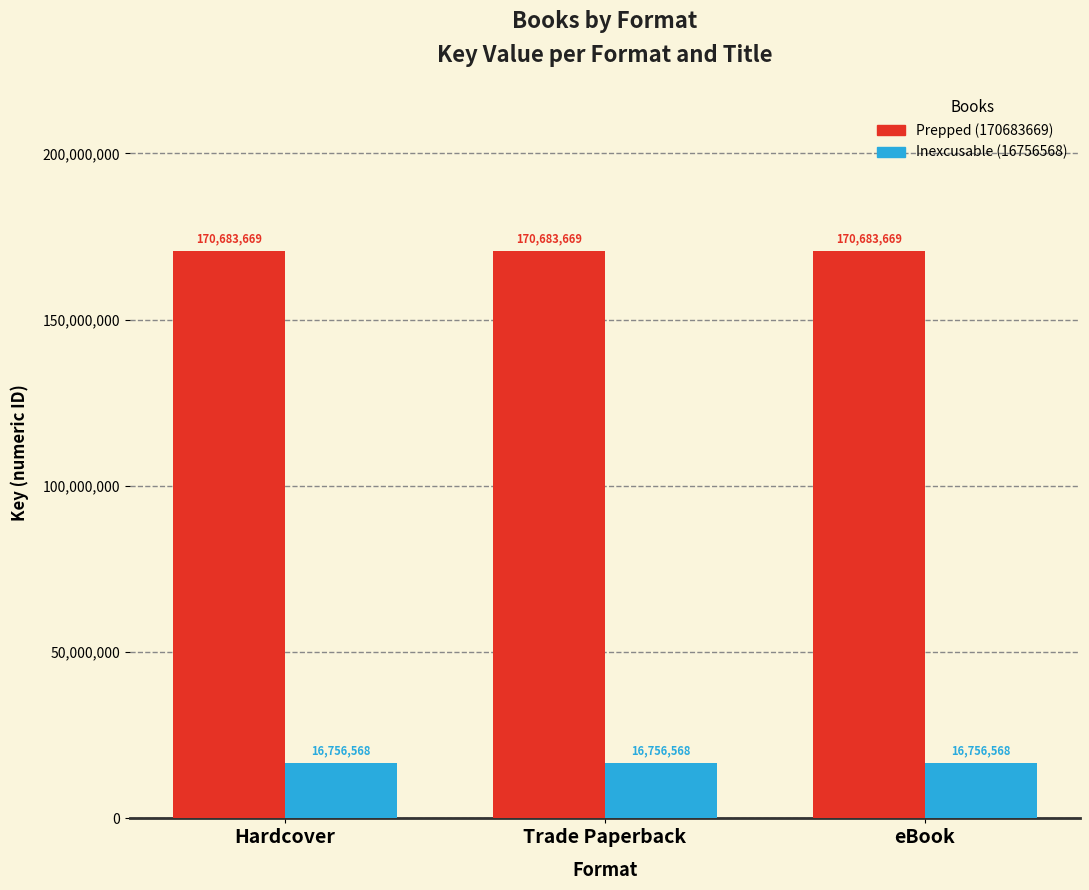

What is the difference between the highest and lowest values at Trade Paperback?

153927101